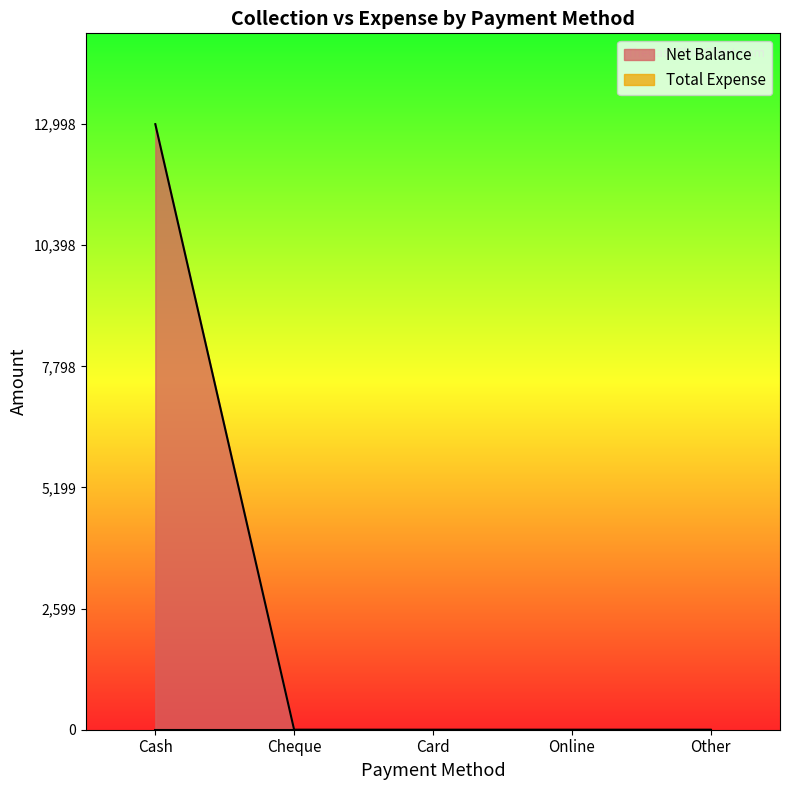

How many values exceed 0?

1